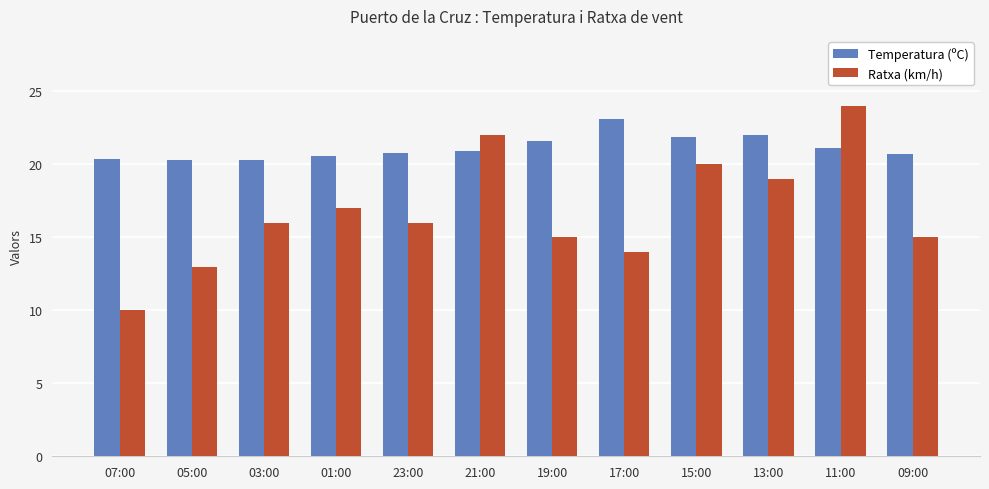

Where is Ratxa (km/h) nearest to the value 17?

01:00